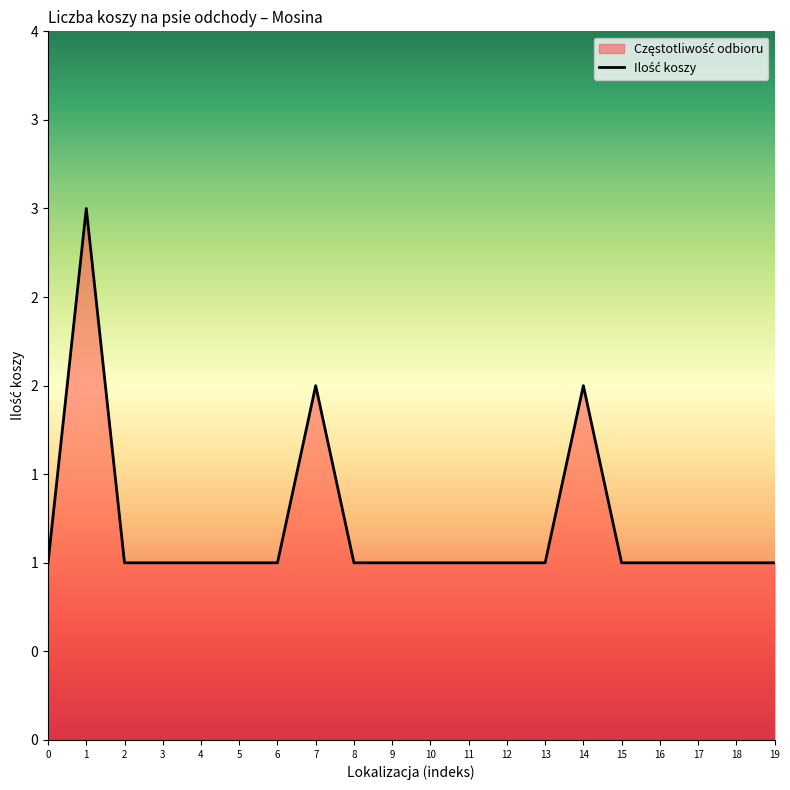

Does the chart display data point markers on the line(s)?

No